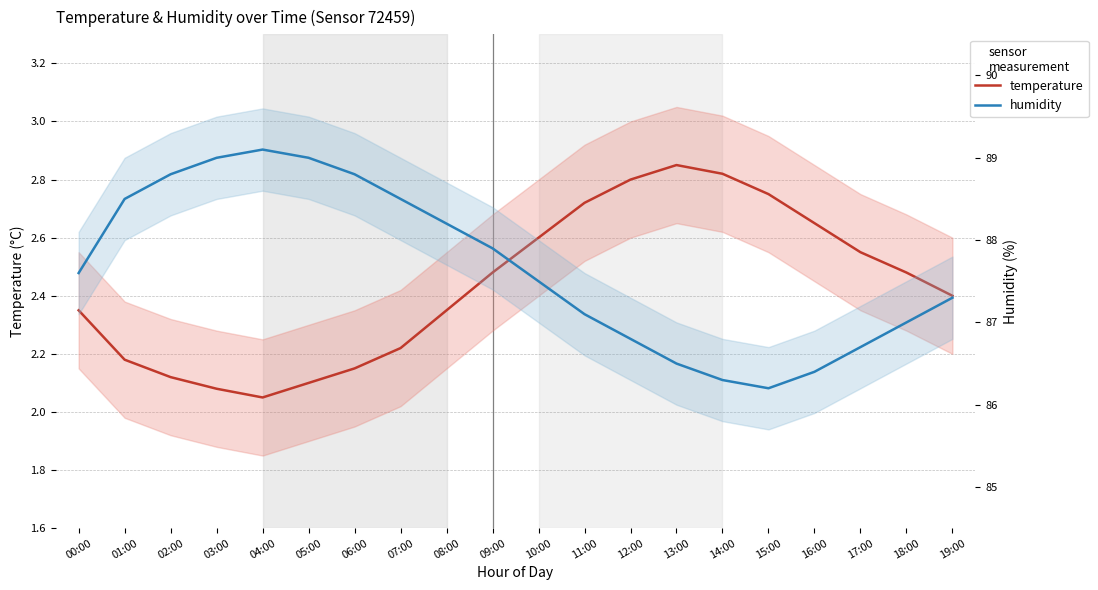

What position from the left is 01:00?

2